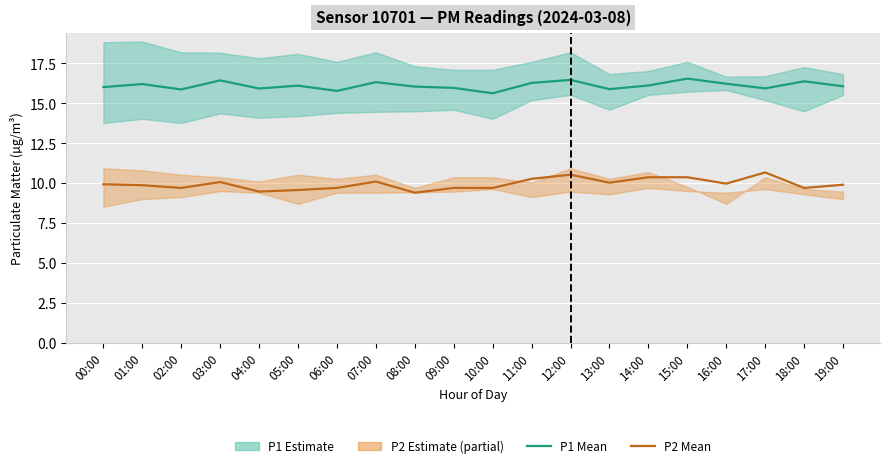

Is this an area chart (filled region under the line)?

No